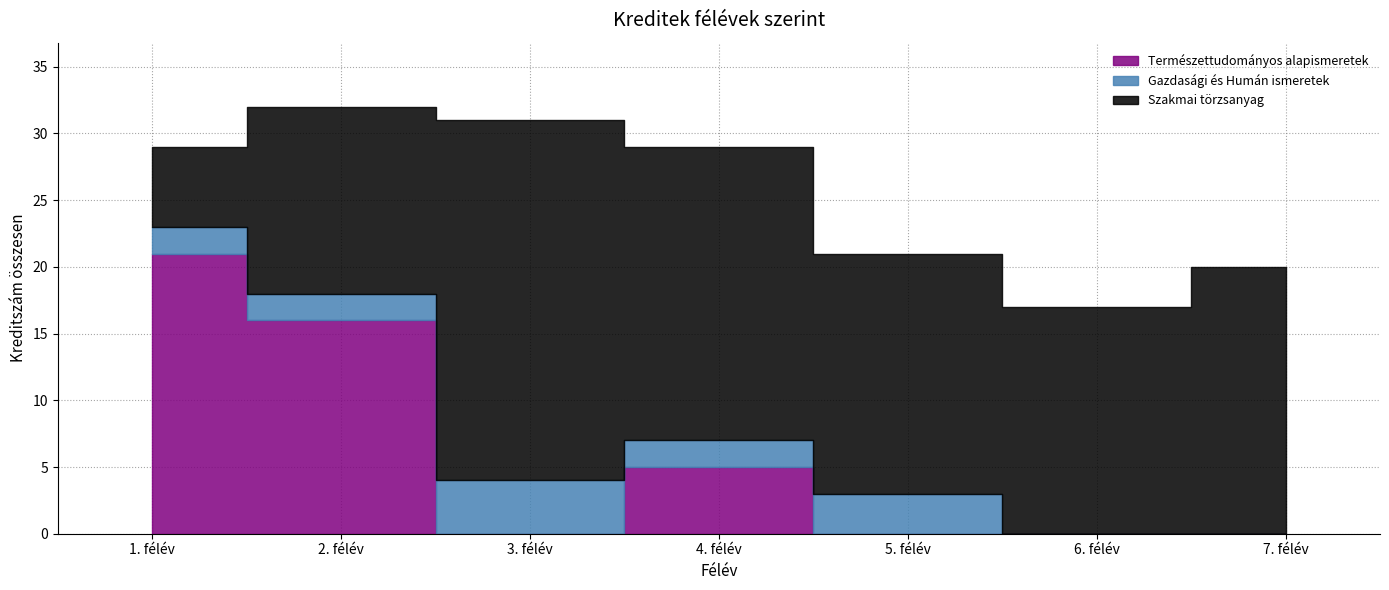

How many Természettudományos alapismeretek values are between 0 and 16?

6